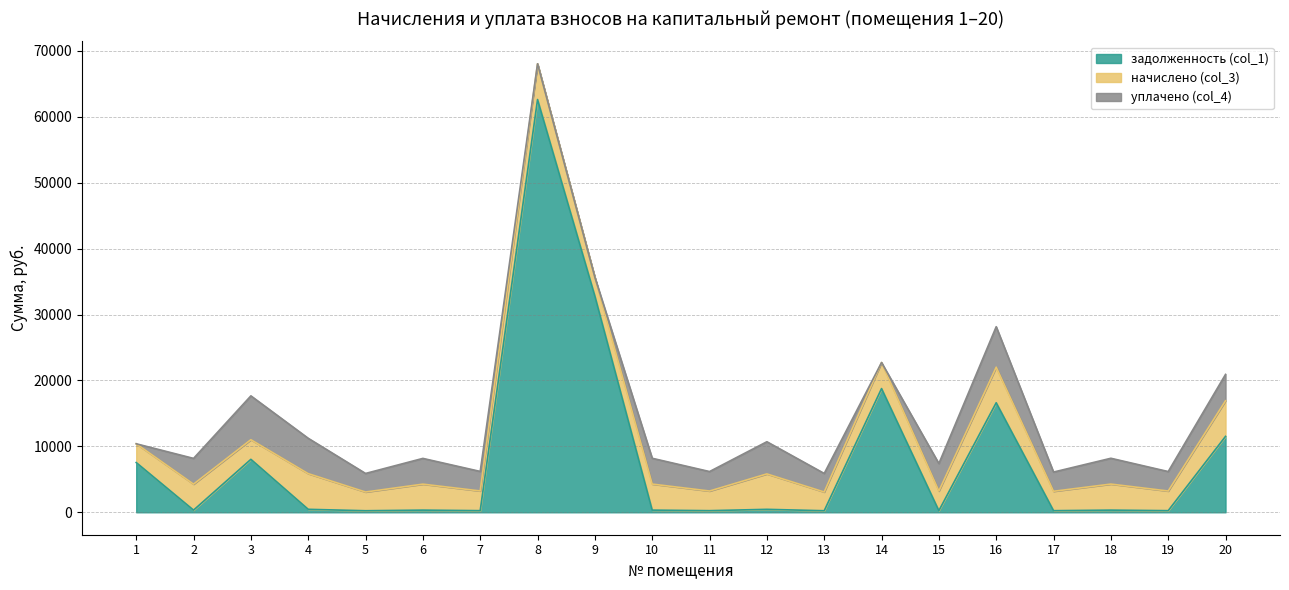

What are all the series names shown in the legend?

задолженность (col_1), начислено (col_3), уплачено (col_4)